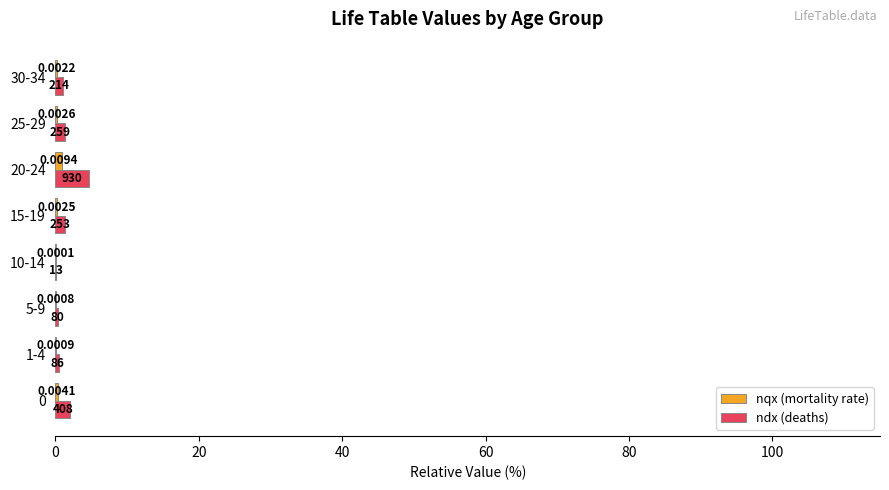

Which series has the widest spread of values?

ndx (deaths)